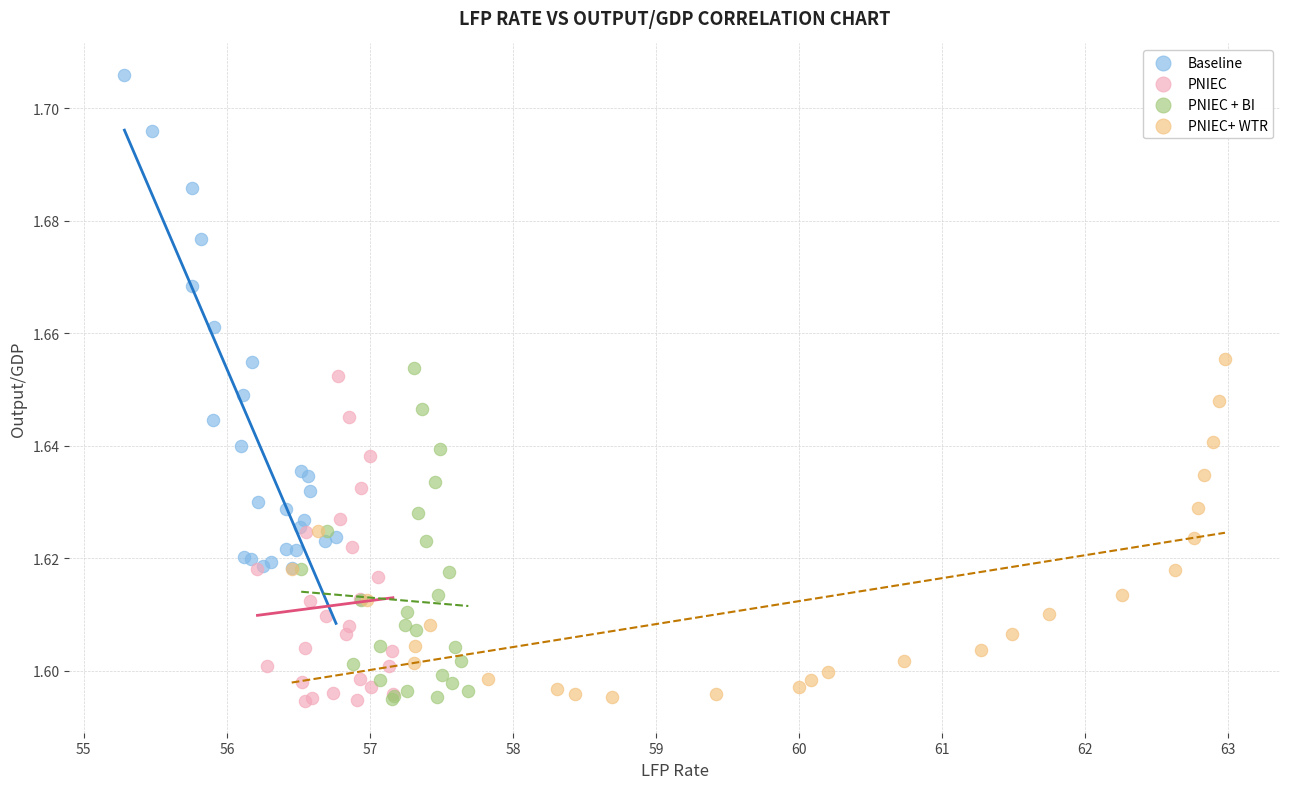

What are all the series names shown in the legend?

Baseline, PNIEC, PNIEC + BI, PNIEC+ WTR